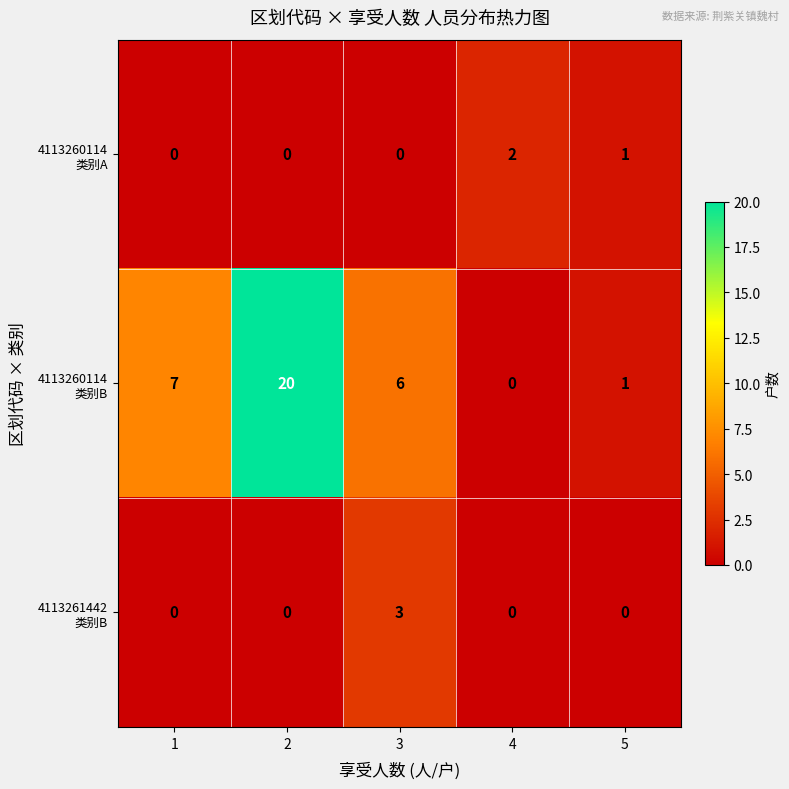

What is the spread (max minus min) of values at 2?

20